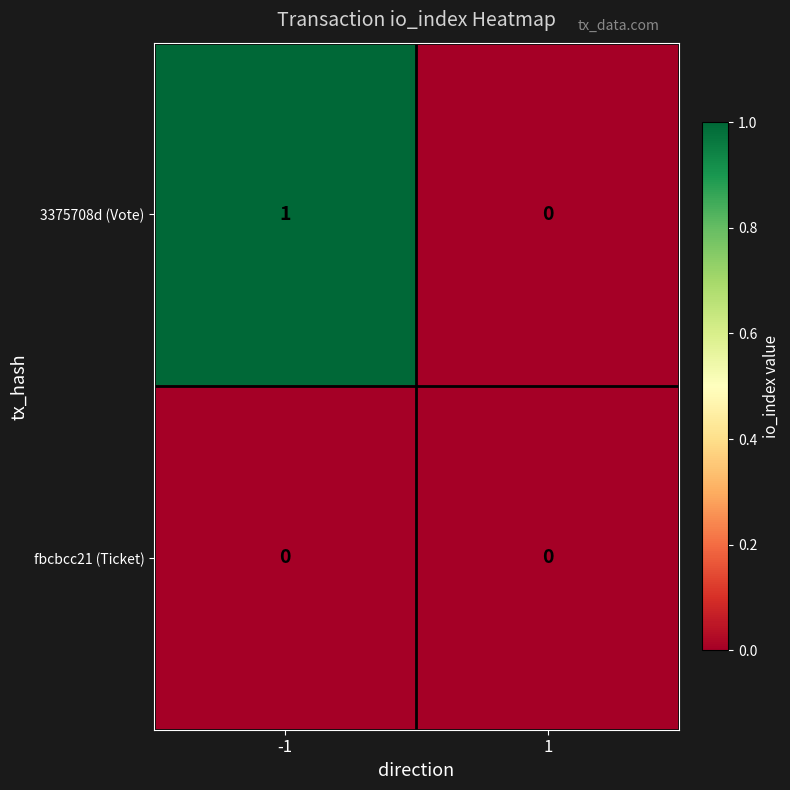

Rank the series by their average value, from lowest to highest.

fbcbcc21 (Ticket), 3375708d (Vote)